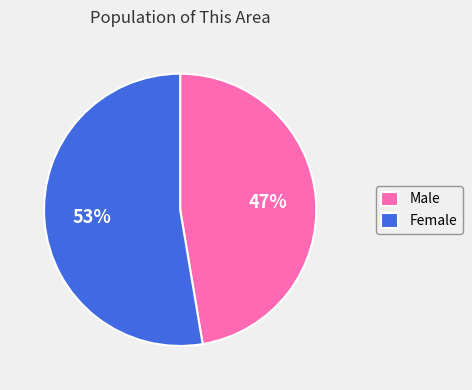

What is the largest slice in the pie chart?

Female